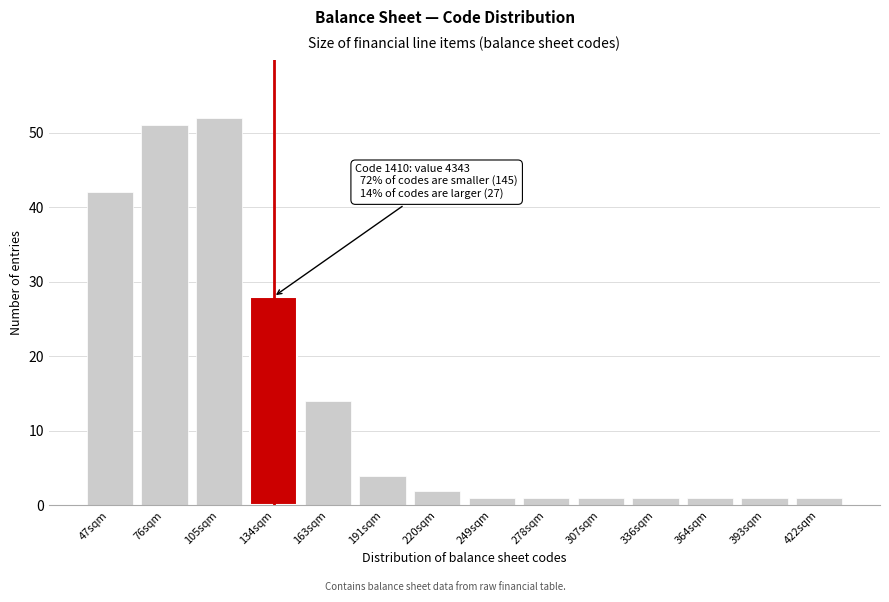

Reading right to left, extract all data points from this chart.

1	1	1	1	1	1	1	2	4	14	28	52	51	42